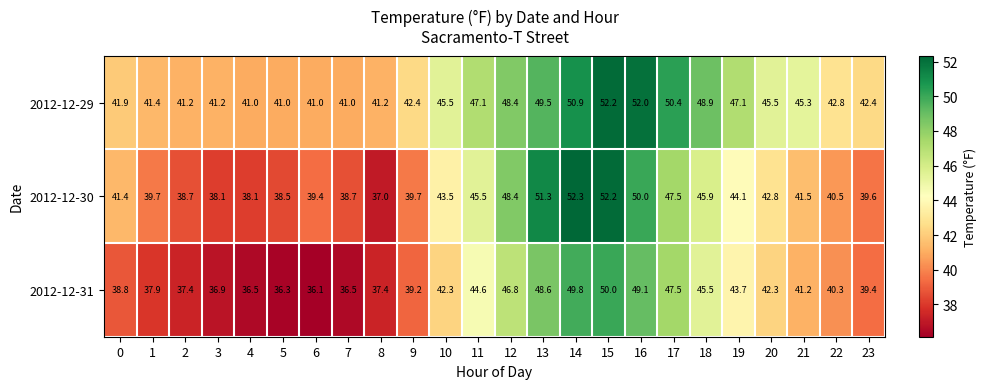

The 2012-12-30 series shows 37.0 at 8. True or false?

True